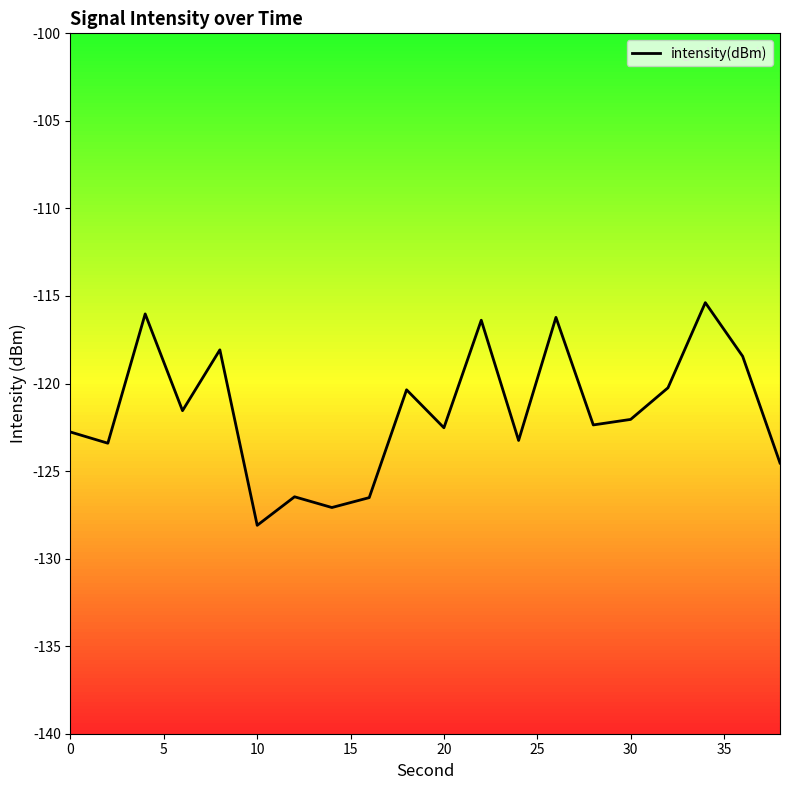

What is the maximum value shown in the chart?

-115.4